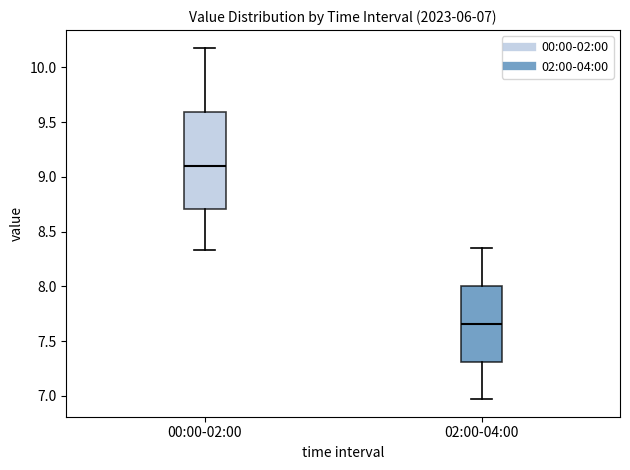

Which box is the tallest, from its lower edge to its upper edge?

00:00-02:00